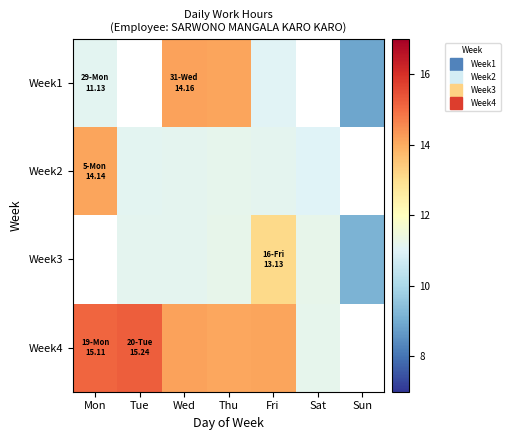

List the labels in order of Week4 value, largest first.

Tue, Mon, Wed, Fri, Sat, Sun, Thu